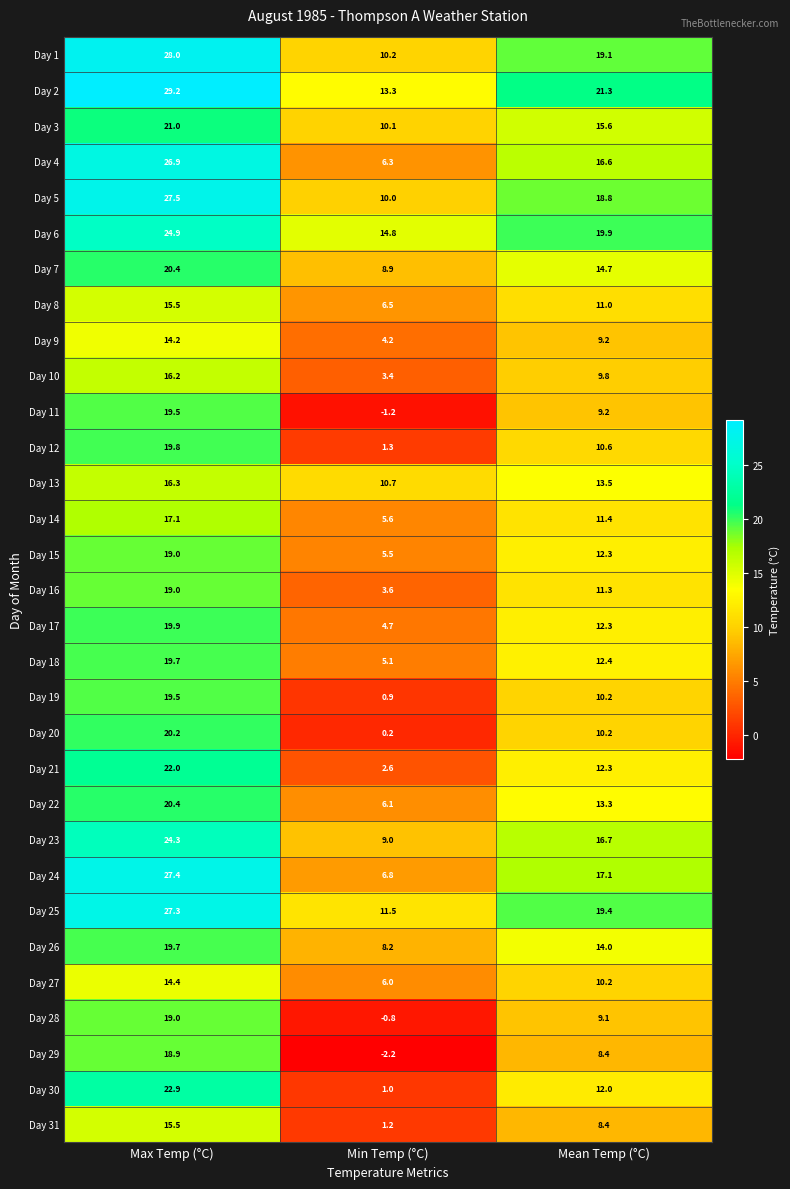

Where is Day 4 nearest to the value 16?

Mean Temp (°C)